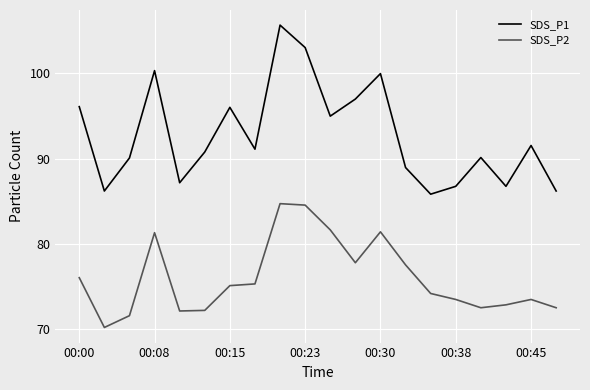

List the series in order of their peak value, highest first.

SDS_P1, SDS_P2